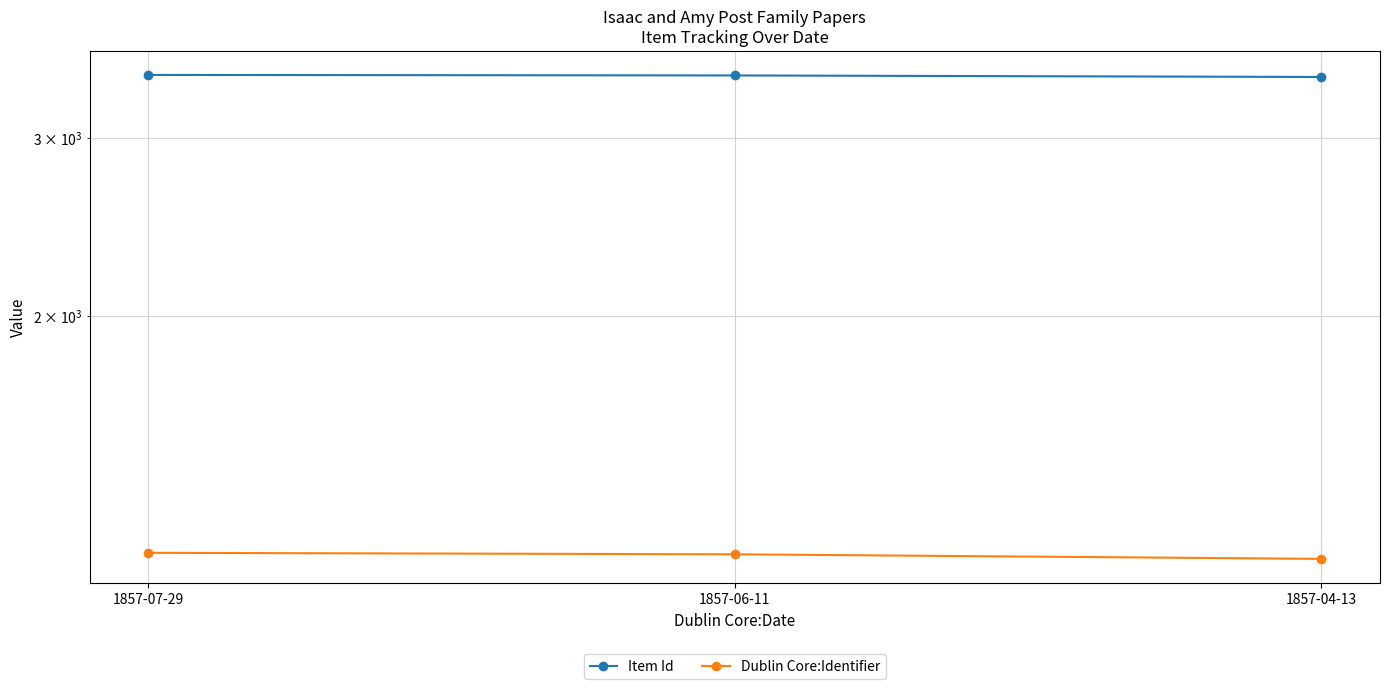

True or false: Dublin Core:Identifier has a value of 1169 at 1857-07-29.

True